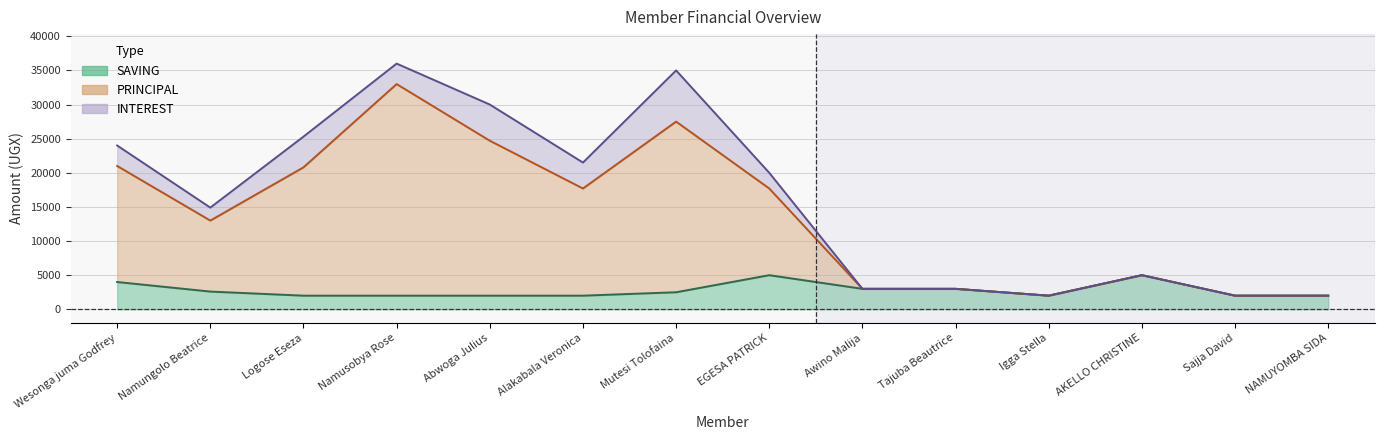

Is it true that SAVING equals 2000 at Abwoga Julius?

True